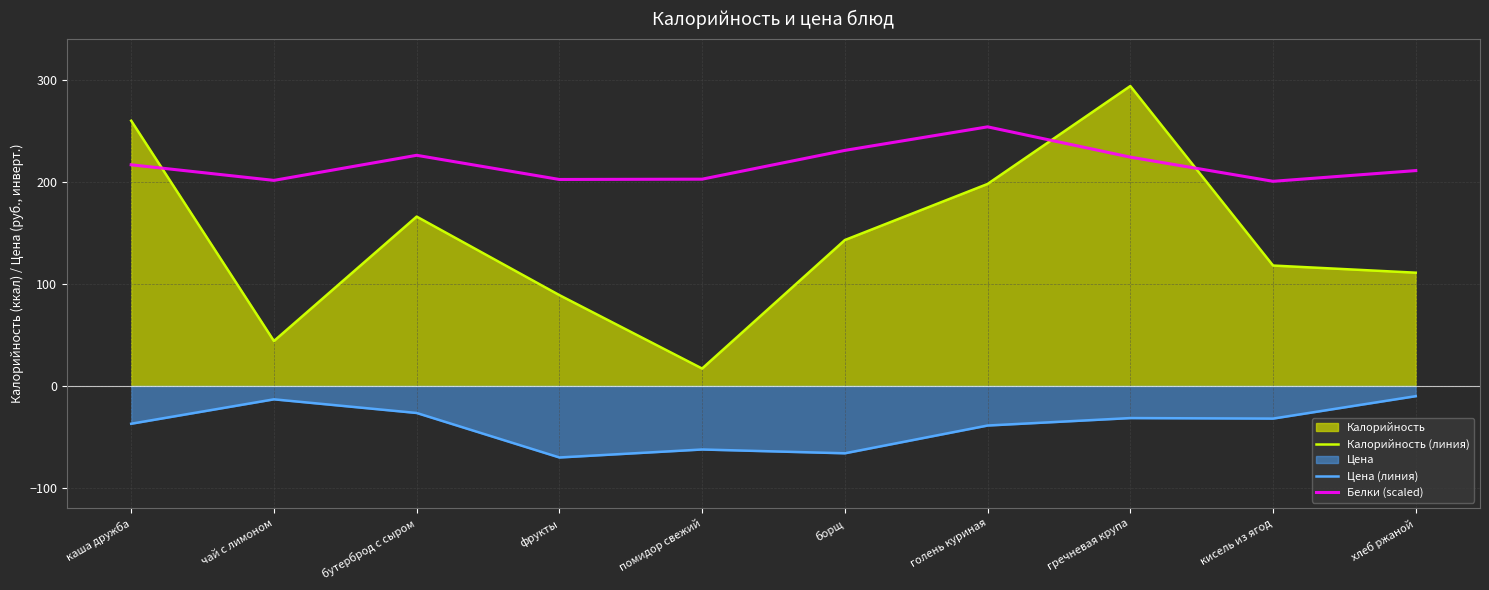

How many lines are shown in the chart?

3